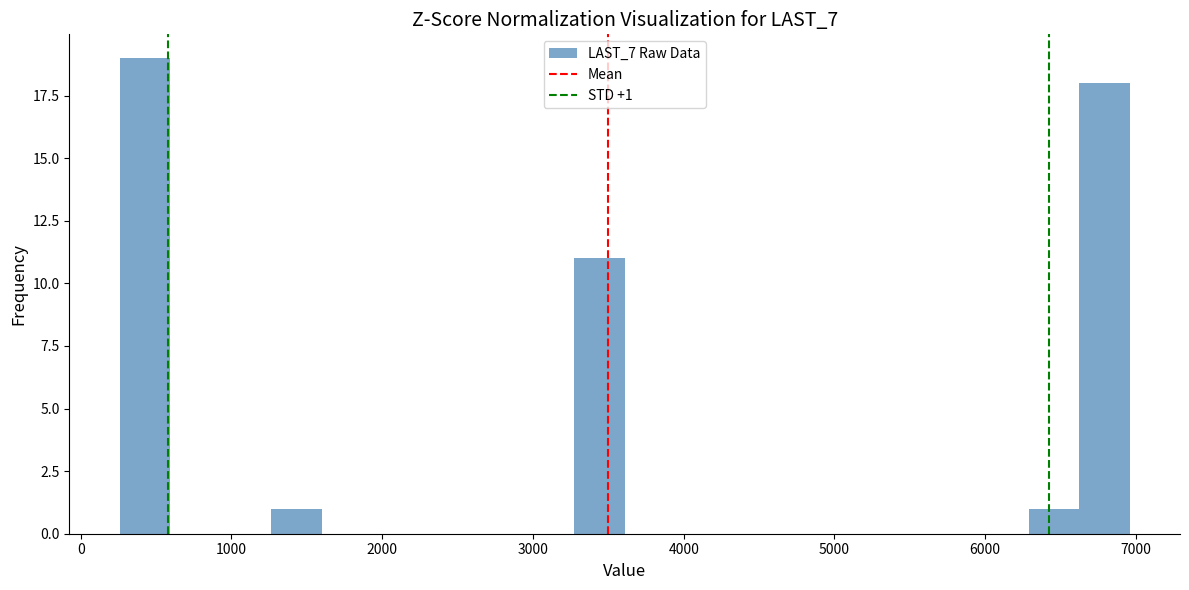

Read against the x-axis, roughly where is the centre of the tallest bar?

400